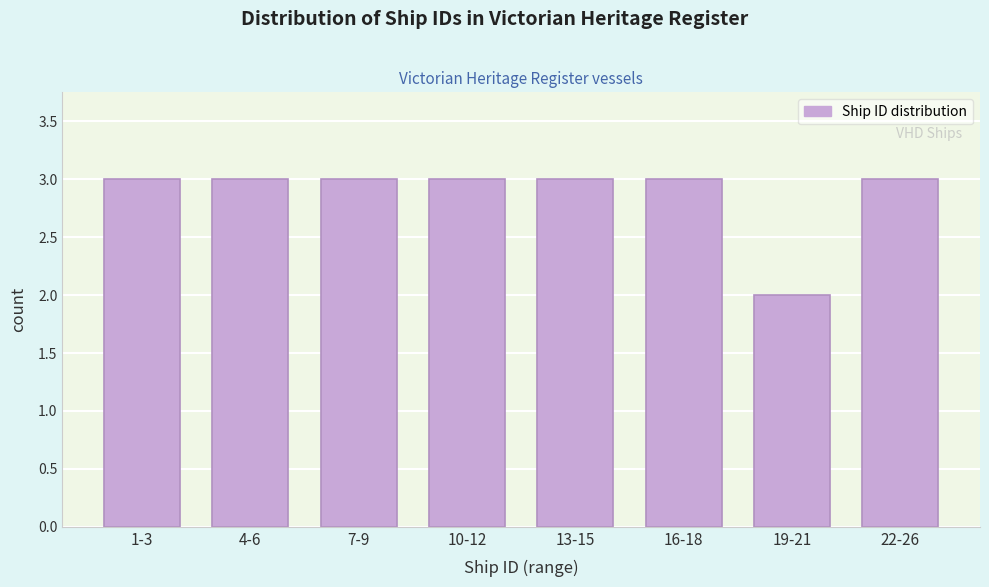

Reading right to left, extract all data points from this chart.

3	2	3	3	3	3	3	3